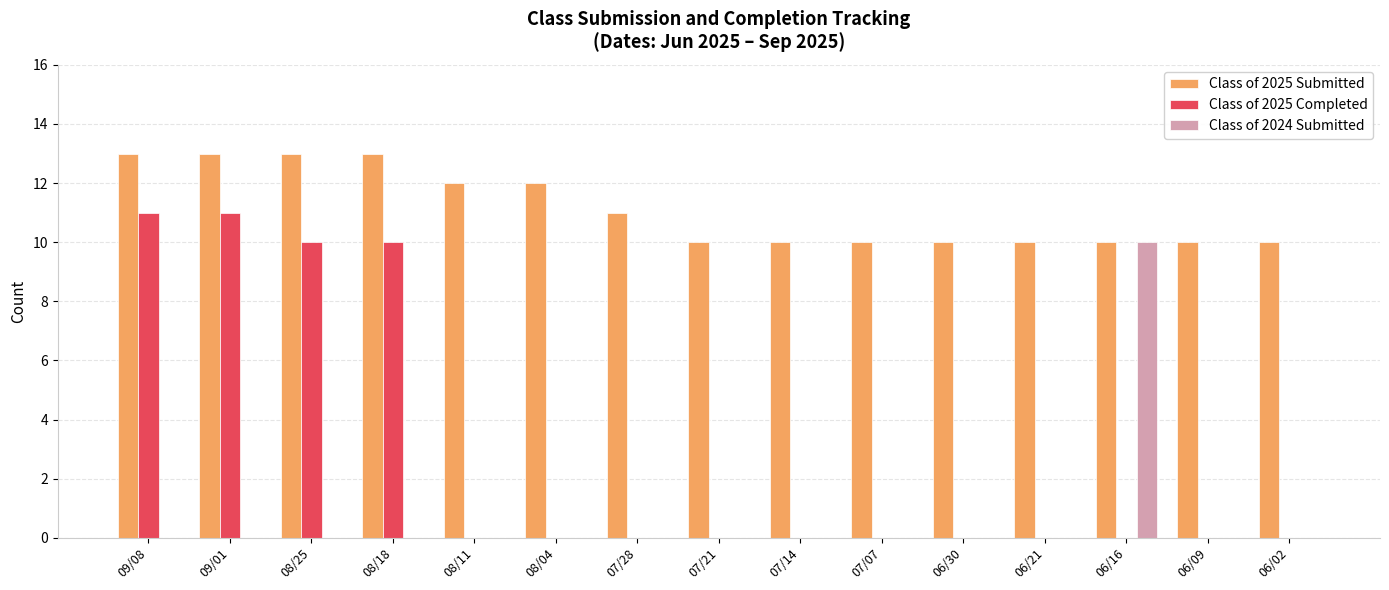

What is the greatest value displayed?

13